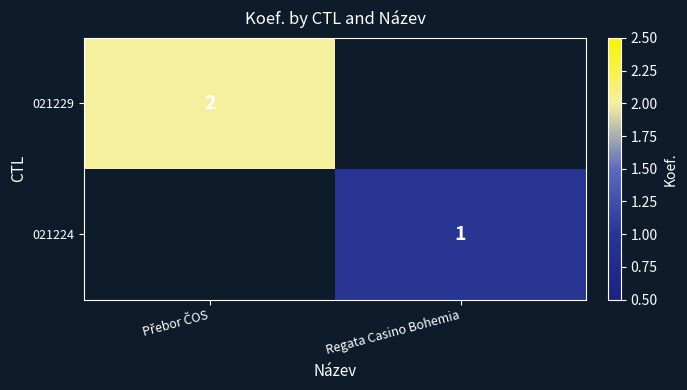

At which category does the chart reach its minimum across all series?

Regata Casino Bohemia